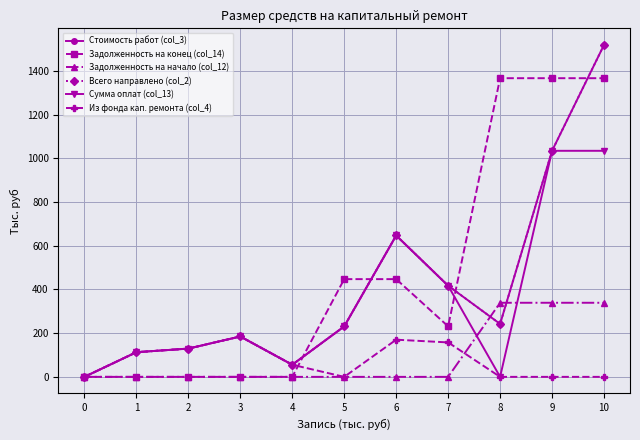

What is the difference between the maximum and minimum values in the Стоимость работ (col_3) series?

1519.3